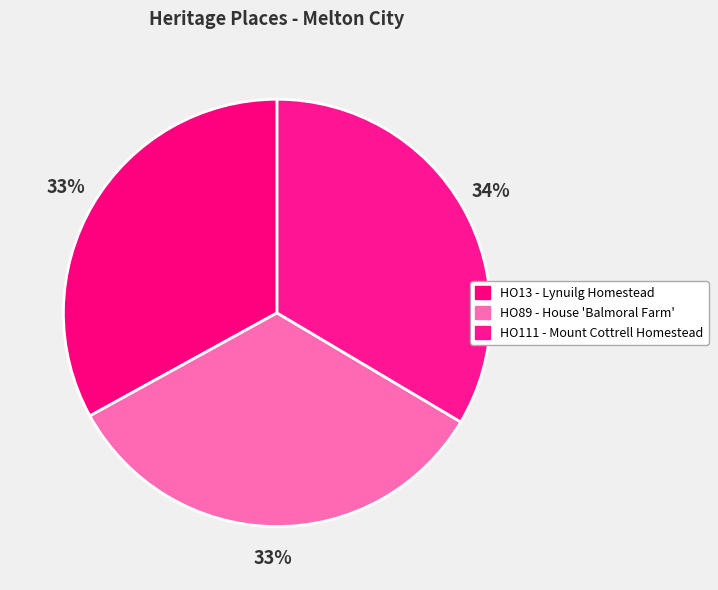

Which slice is the largest?

HO111 - Mount Cottrell Homestead